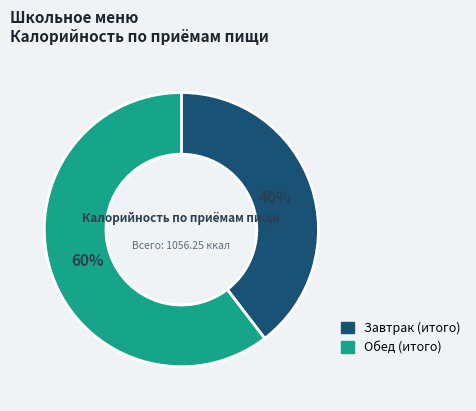

Do Обед (итого) and Завтрак (итого) together represent more than half of the pie?

Yes